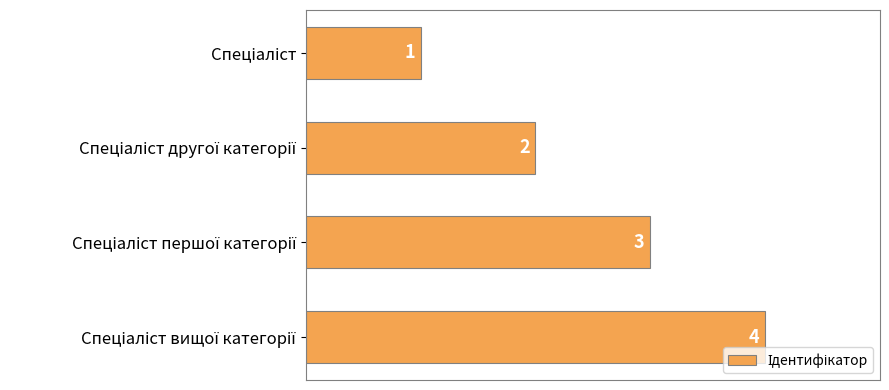

What is the difference between the second highest and second lowest values?

1